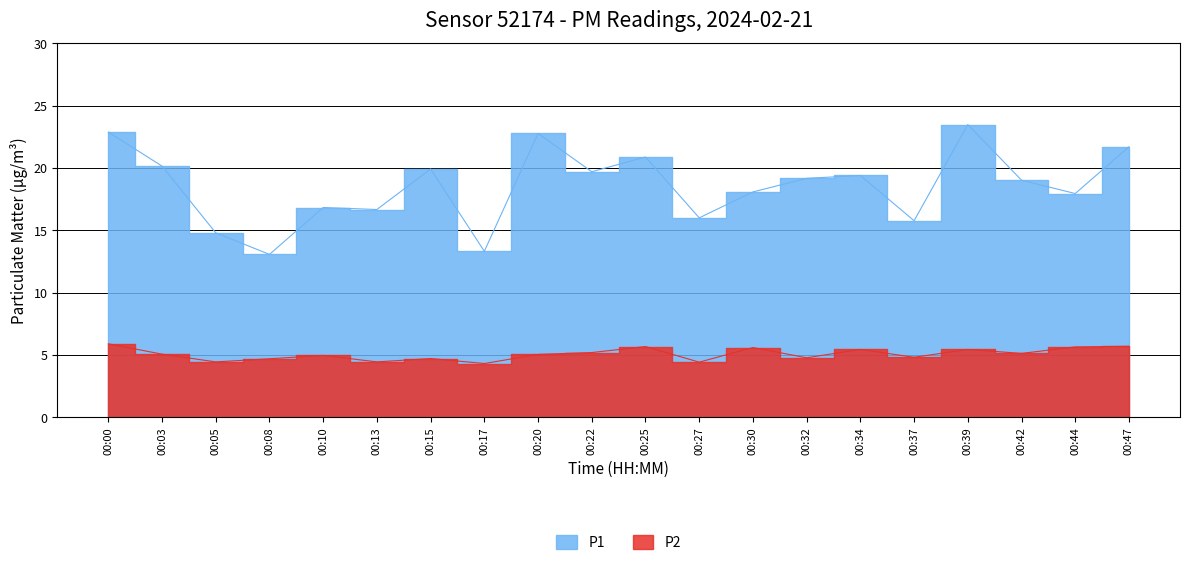

Rank the categories by P2 value from highest to lowest.

00:00, 00:47, 00:25, 00:44, 00:30, 00:34, 00:39, 00:22, 00:42, 00:03, 00:20, 00:10, 00:37, 00:32, 00:15, 00:08, 00:05, 00:13, 00:27, 00:17